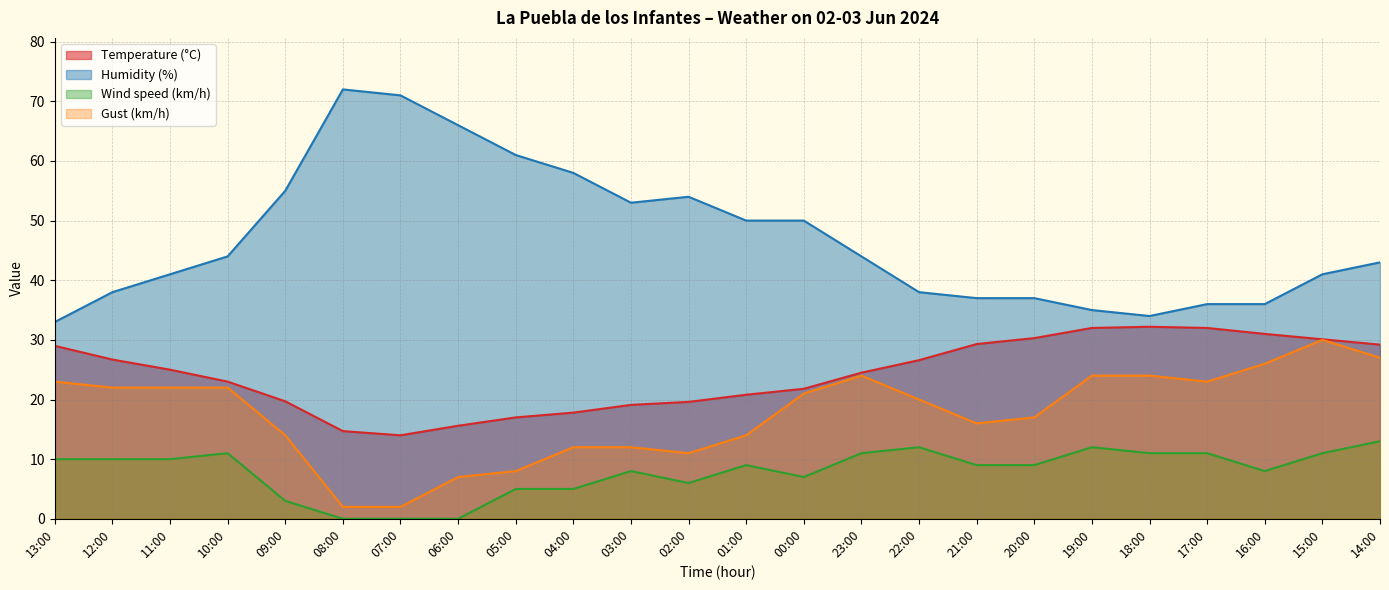

Reading left to right, transcribe all the data shown in this chart.

Temperature (°C): 13:00=29.0	12:00=26.7	11:00=25.0	10:00=23.0	09:00=19.7	08:00=14.7	07:00=14.0	06:00=15.6	05:00=17.0	04:00=17.8	03:00=19.1	02:00=19.6	01:00=20.8	00:00=21.8	23:00=24.5	22:00=26.6	21:00=29.3	20:00=30.3	19:00=32.0	18:00=32.2	17:00=32.0	16:00=31.0	15:00=30.1	14:00=29.2
Humidity (%): 13:00=33.0	12:00=38.0	11:00=41.0	10:00=44.0	09:00=55.0	08:00=72.0	07:00=71.0	06:00=66.0	05:00=61.0	04:00=58.0	03:00=53.0	02:00=54.0	01:00=50.0	00:00=50.0	23:00=44.0	22:00=38.0	21:00=37.0	20:00=37.0	19:00=35.0	18:00=34.0	17:00=36.0	16:00=36.0	15:00=41.0	14:00=43.0
Wind speed (km/h): 13:00=10.0	12:00=10.0	11:00=10.0	10:00=11.0	09:00=3.0	08:00=0.0	07:00=0.0	06:00=0.0	05:00=5.0	04:00=5.0	03:00=8.0	02:00=6.0	01:00=9.0	00:00=7.0	23:00=11.0	22:00=12.0	21:00=9.0	20:00=9.0	19:00=12.0	18:00=11.0	17:00=11.0	16:00=8.0	15:00=11.0	14:00=13.0
Gust (km/h): 13:00=23.0	12:00=22.0	11:00=22.0	10:00=22.0	09:00=14.0	08:00=2.0	07:00=2.0	06:00=7.0	05:00=8.0	04:00=12.0	03:00=12.0	02:00=11.0	01:00=14.0	00:00=21.0	23:00=24.0	22:00=20.0	21:00=16.0	20:00=17.0	19:00=24.0	18:00=24.0	17:00=23.0	16:00=26.0	15:00=30.0	14:00=27.0